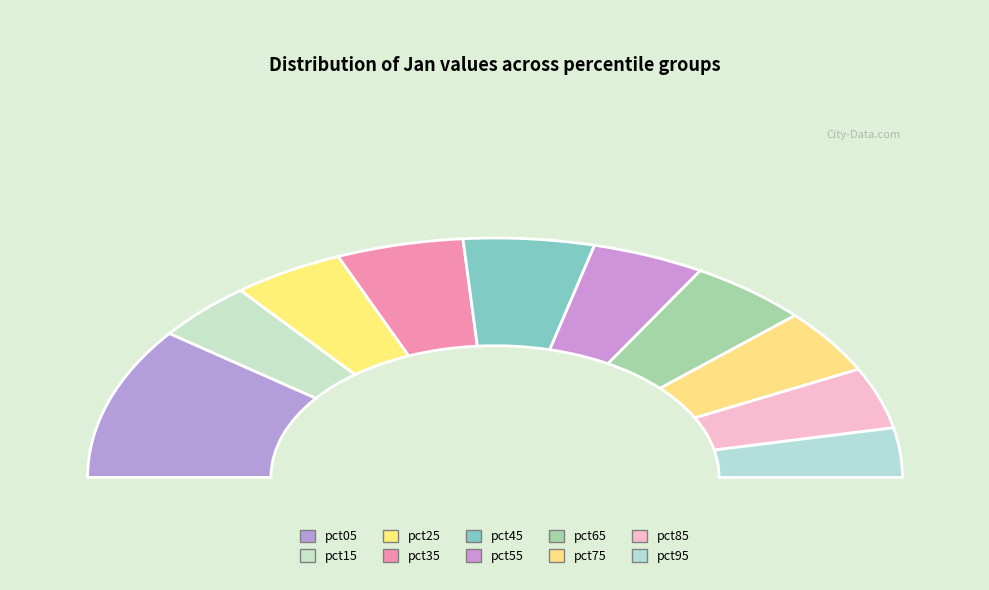

The pct85 slice represents 21% of the pie. True or false?

False